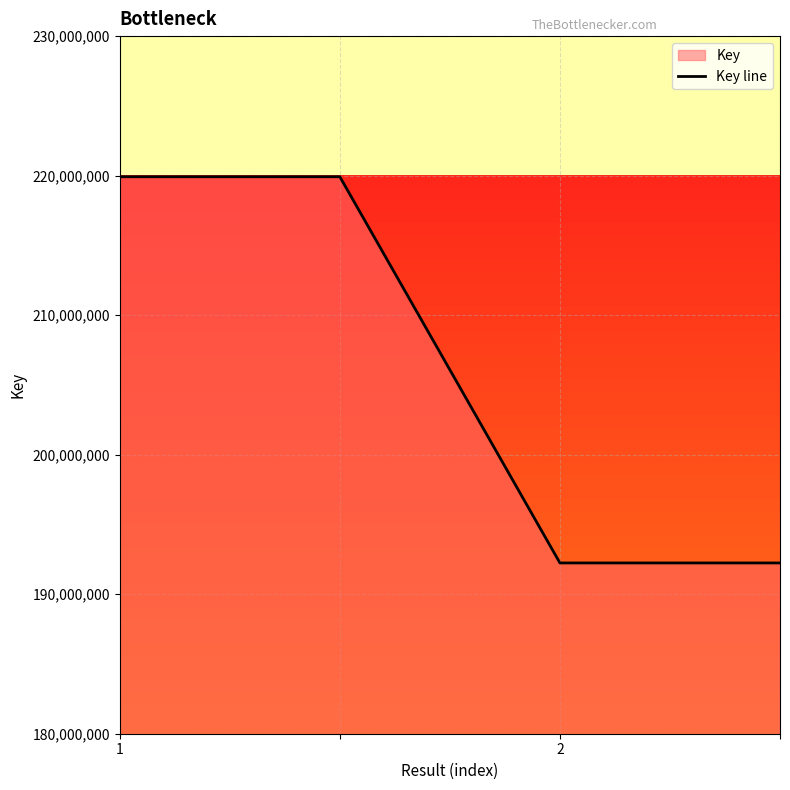

What is the change in value from 1 to 3?

-27680698